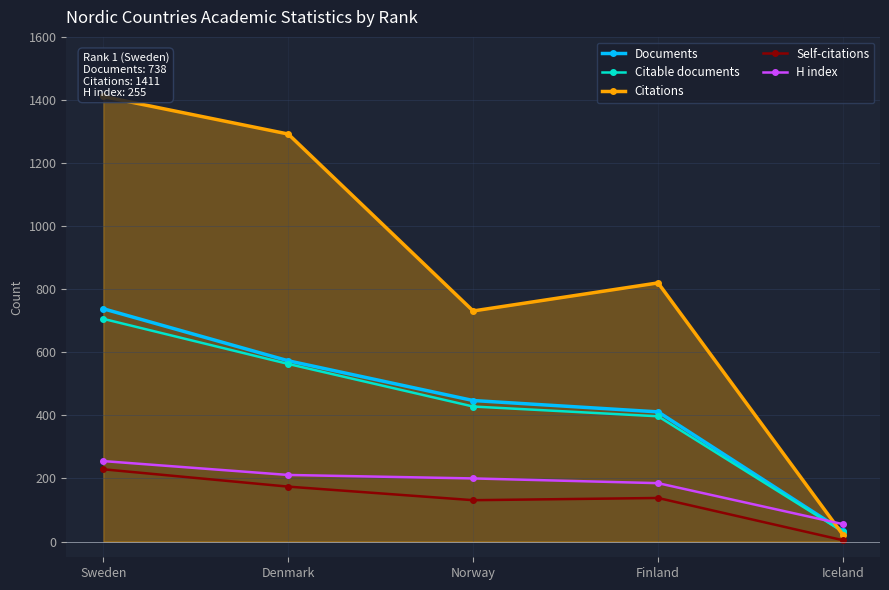

True or false: Documents and Citable documents cross at least once.

False